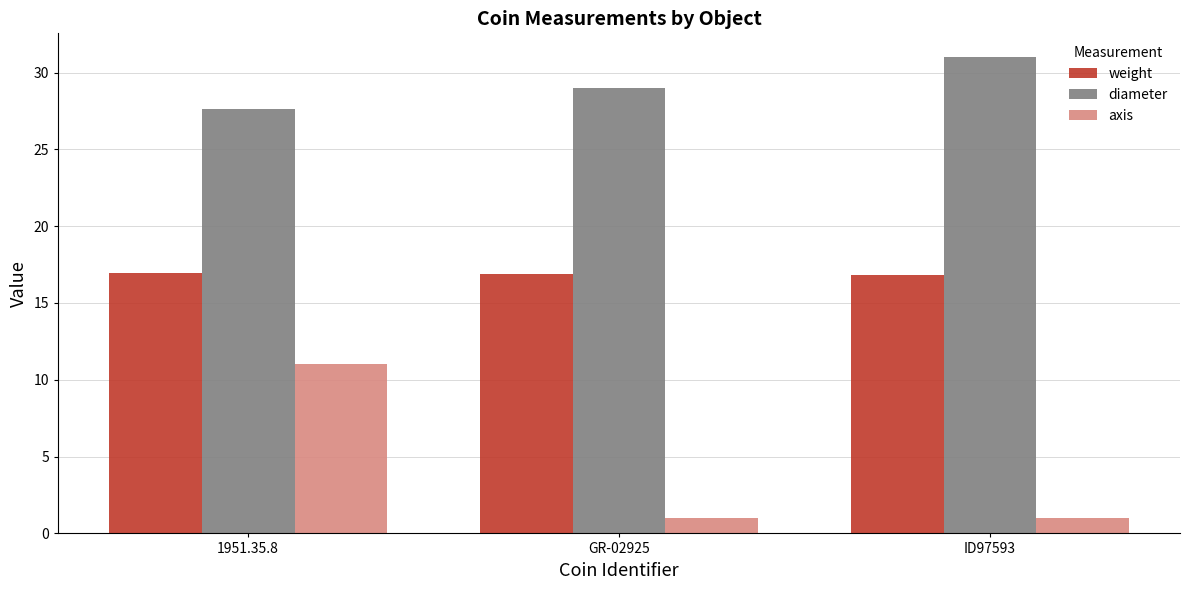

What is the average value of the weight series?

16.9